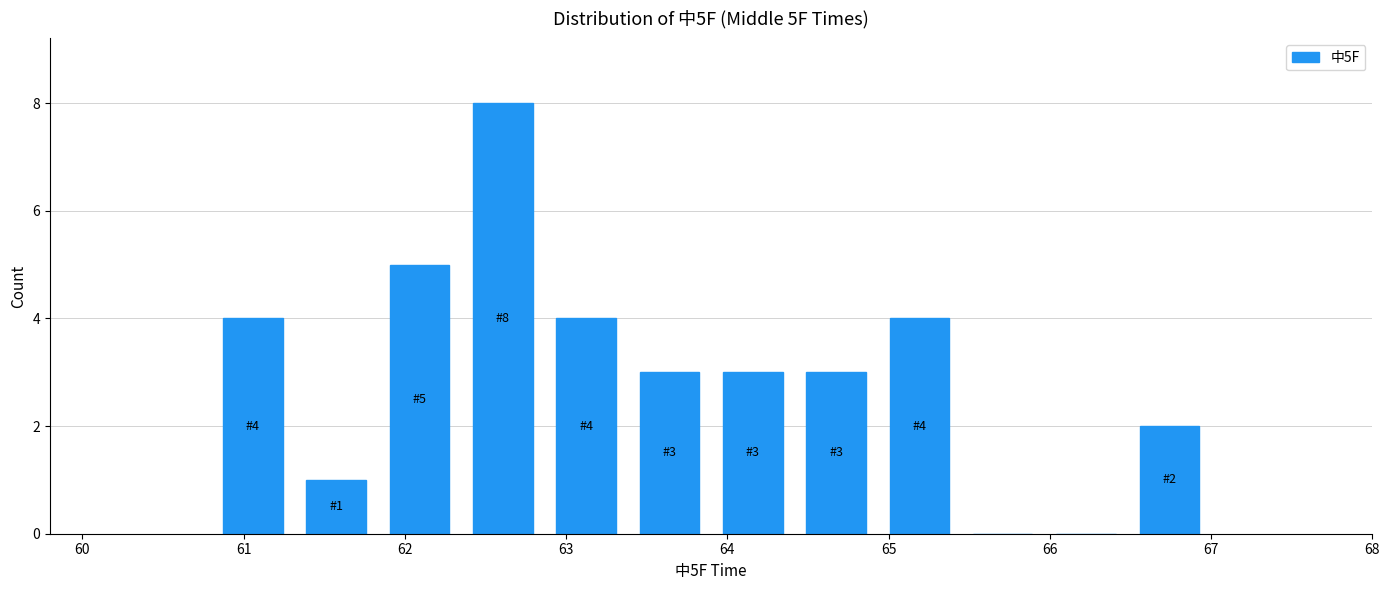

Over which range of the x-axis is the bar tallest?

62.4 to 62.9